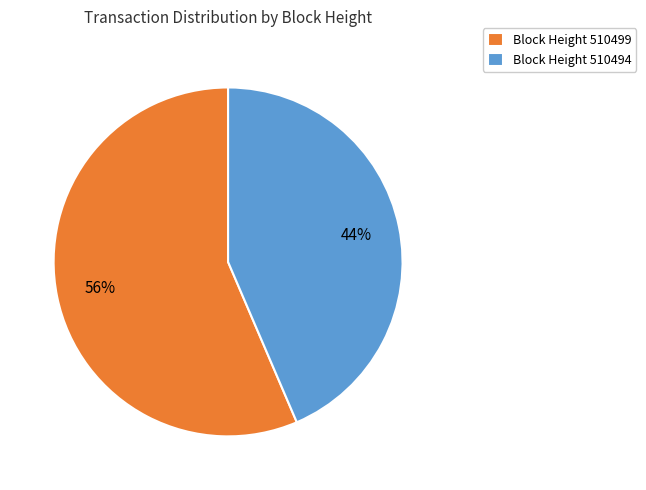

To the nearest percent, what is the combined percentage of Block Height 510499 and Block Height 510494?

100%